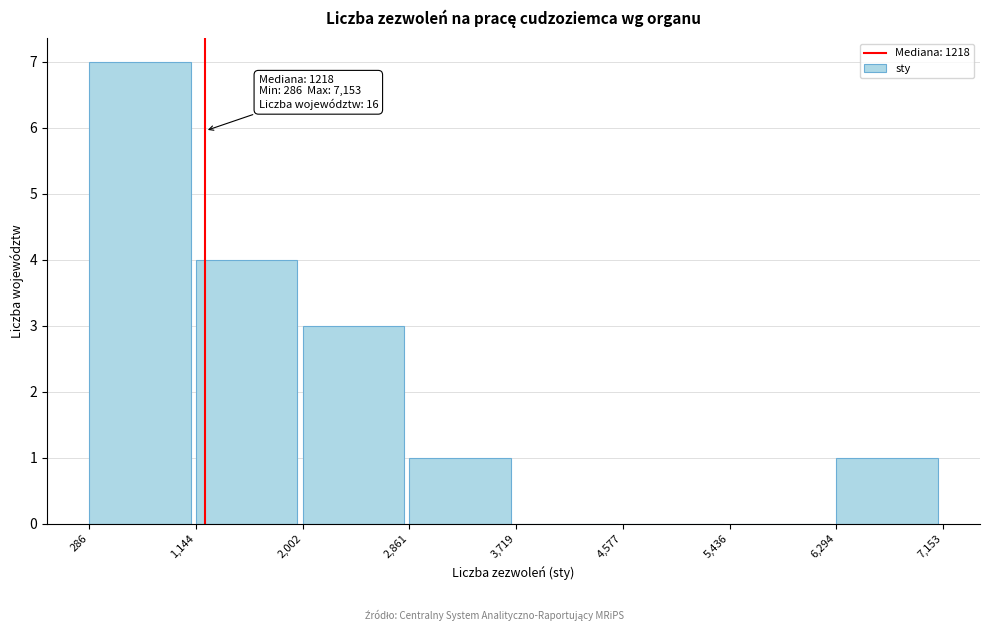

Over which range of the x-axis is the bar tallest?

286 to 1,144